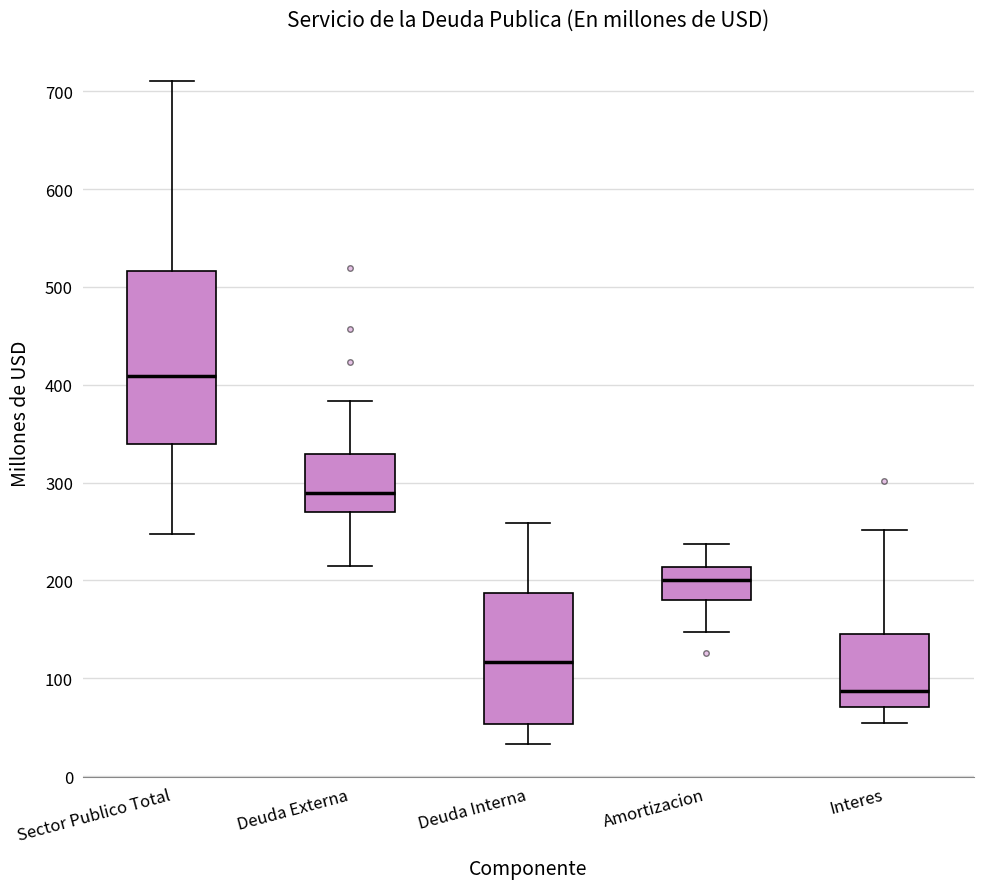

Reading left to right, read every box against the y-axis: the position of its median line, the range the box covers, and the ends of its whiskers. The values are not printed on the chart, so give them approximately, as read against the axis.

Sector Publico Total: median 410, box 340 to 520, whiskers 250 to 710
Deuda Externa: median 290, box 270 to 330, whiskers 210 to 380
Deuda Interna: median 120, box 50 to 190, whiskers 30 to 260
Amortizacion: median 200, box 180 to 210, whiskers 150 to 240
Interes: median 90, box 70 to 150, whiskers 50 to 250